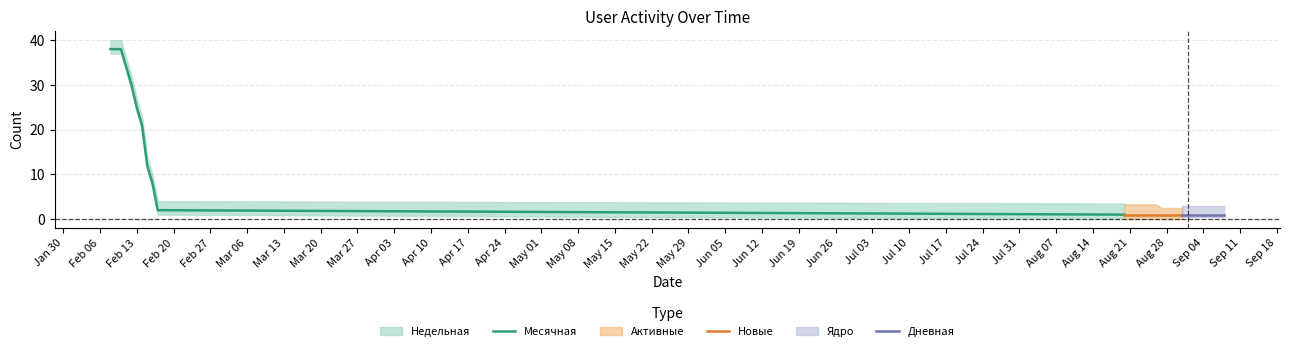

True or false: Активные and Ядро cross at least once.

False